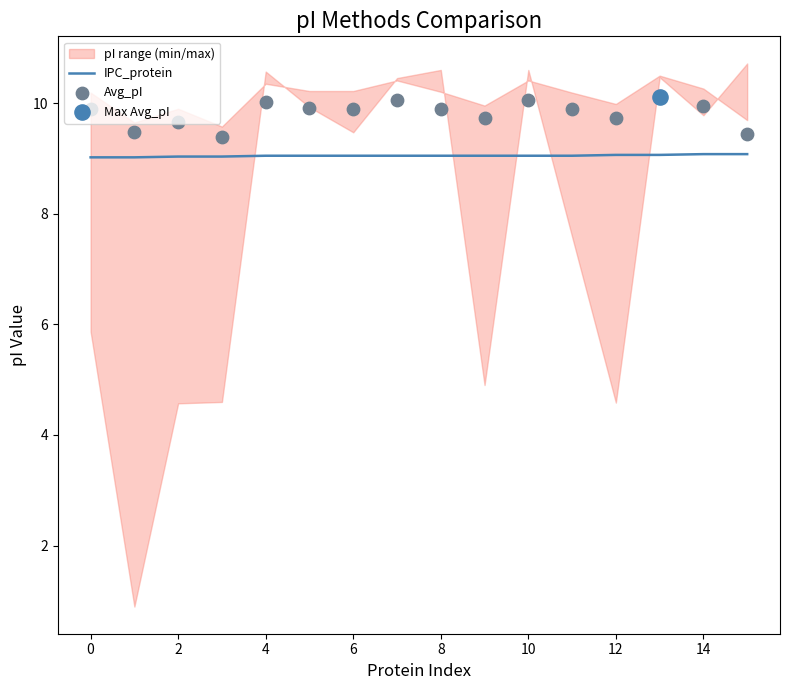

Is it true that IPC_protein equals 12.5 at 10?

False